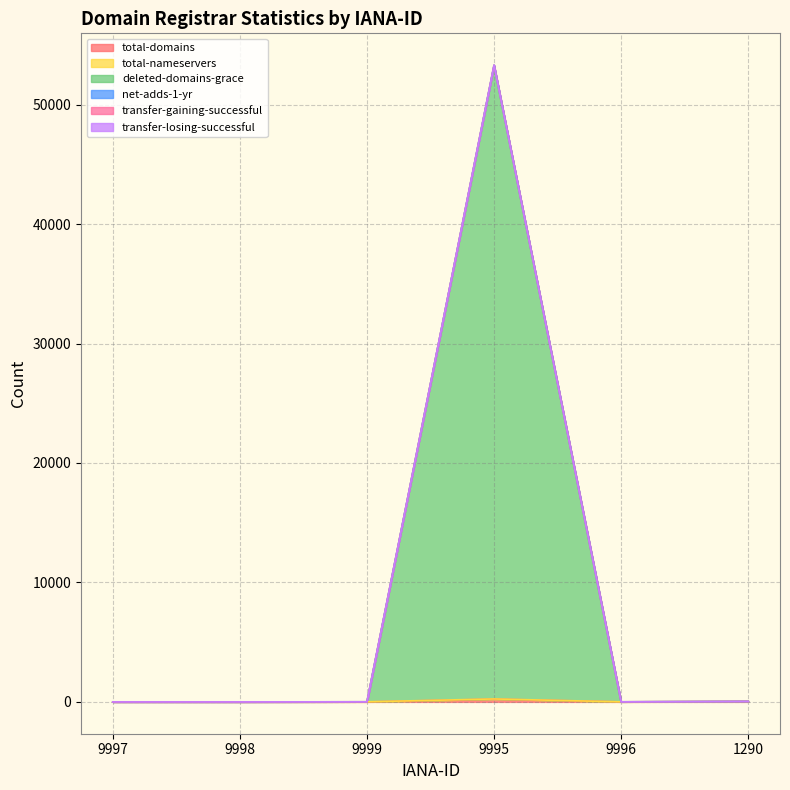

Does the chart display data point markers on the line(s)?

No